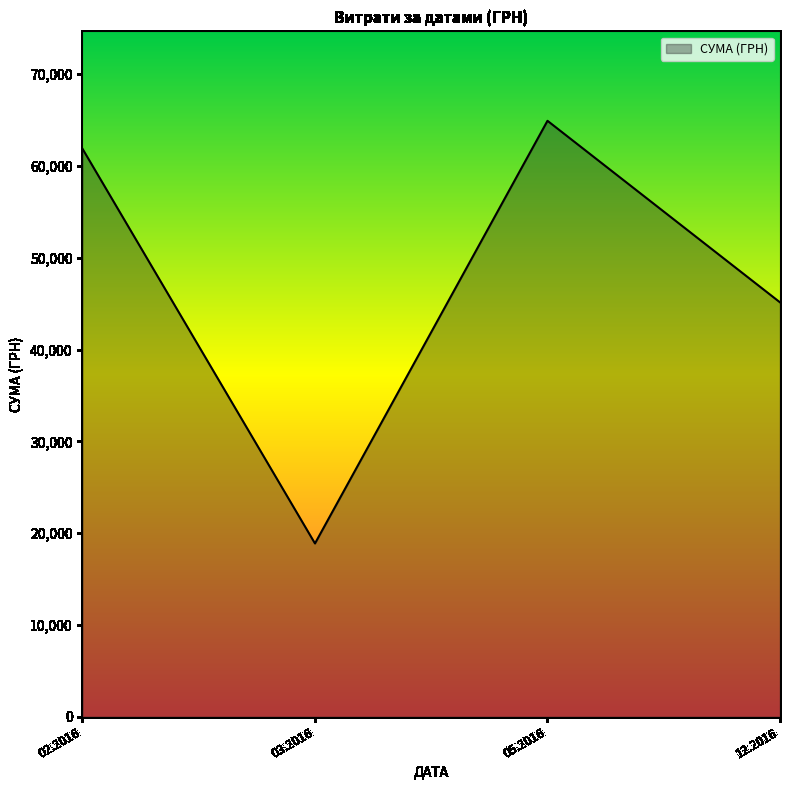

Reading left to right, transcribe all the data shown in this chart.

61869.1	18876.9	64910.4	45137.0